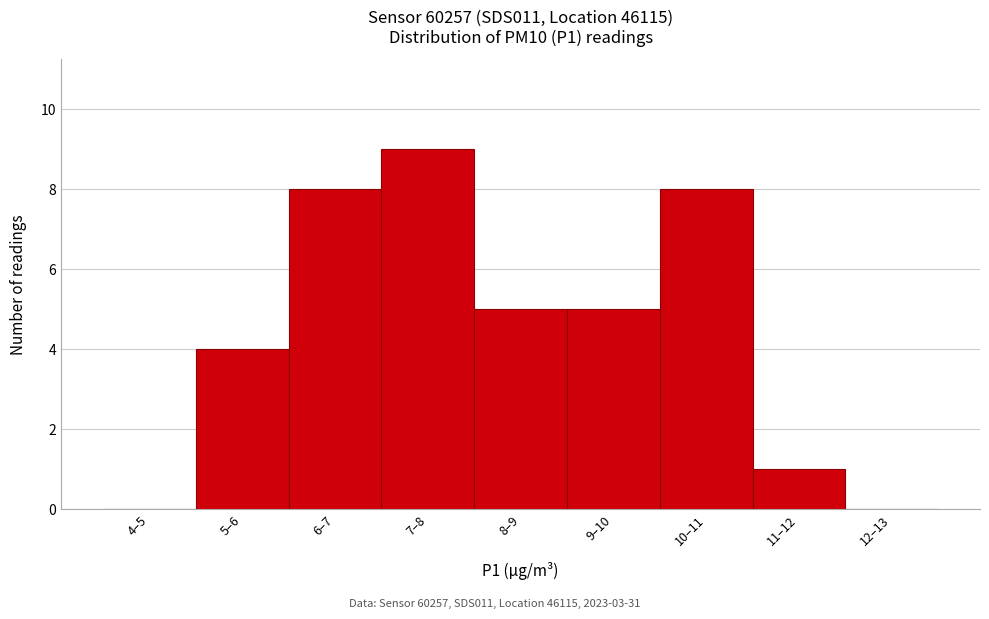

Reading left to right, extract all data points from this chart.

4–5=0	5–6=4	6–7=8	7–8=9	8–9=5	9–10=5	10–11=8	11–12=1	12–13=0